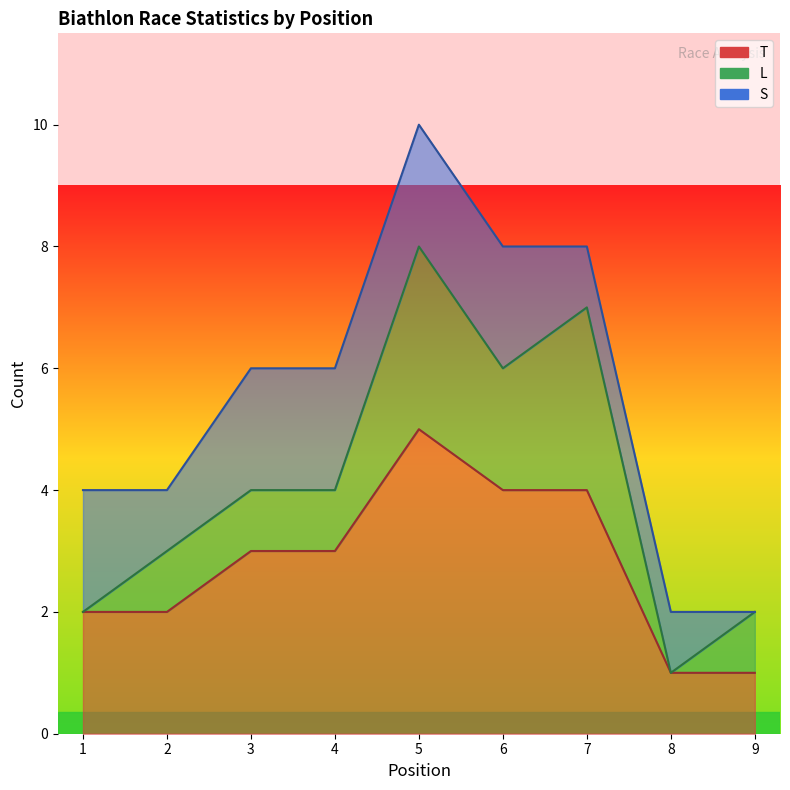

Count the L values in the range 1 to 2.

5